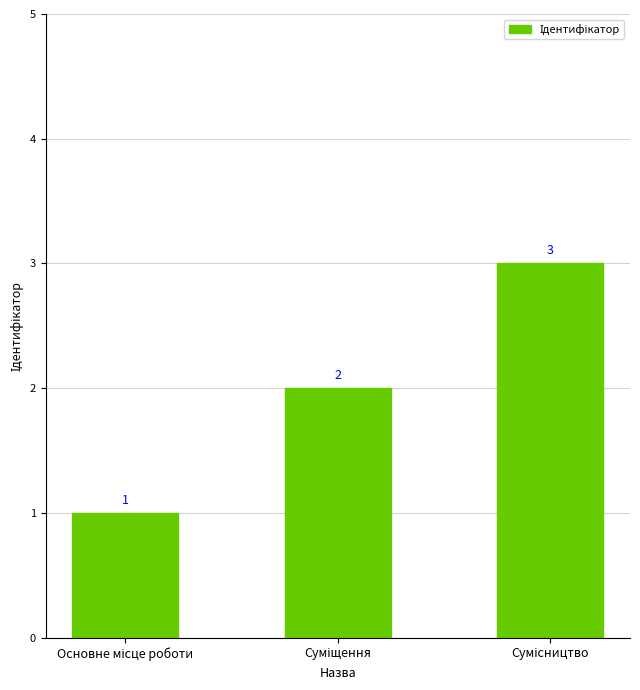

What is the value of the 2nd bar from the left?

2